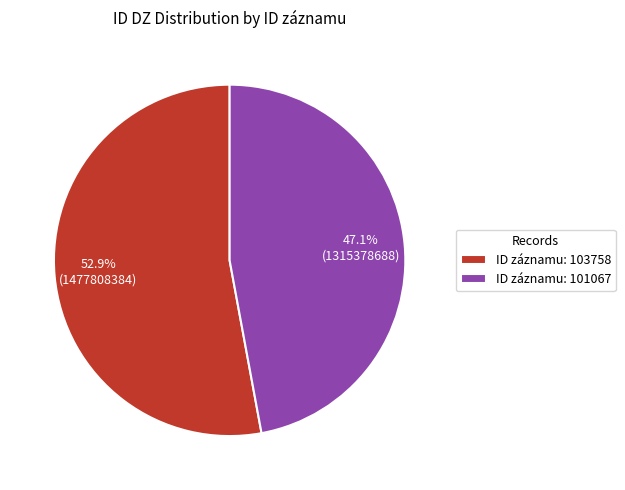

Rank the categories by value from highest to lowest.

ID záznamu: 103758, ID záznamu: 101067